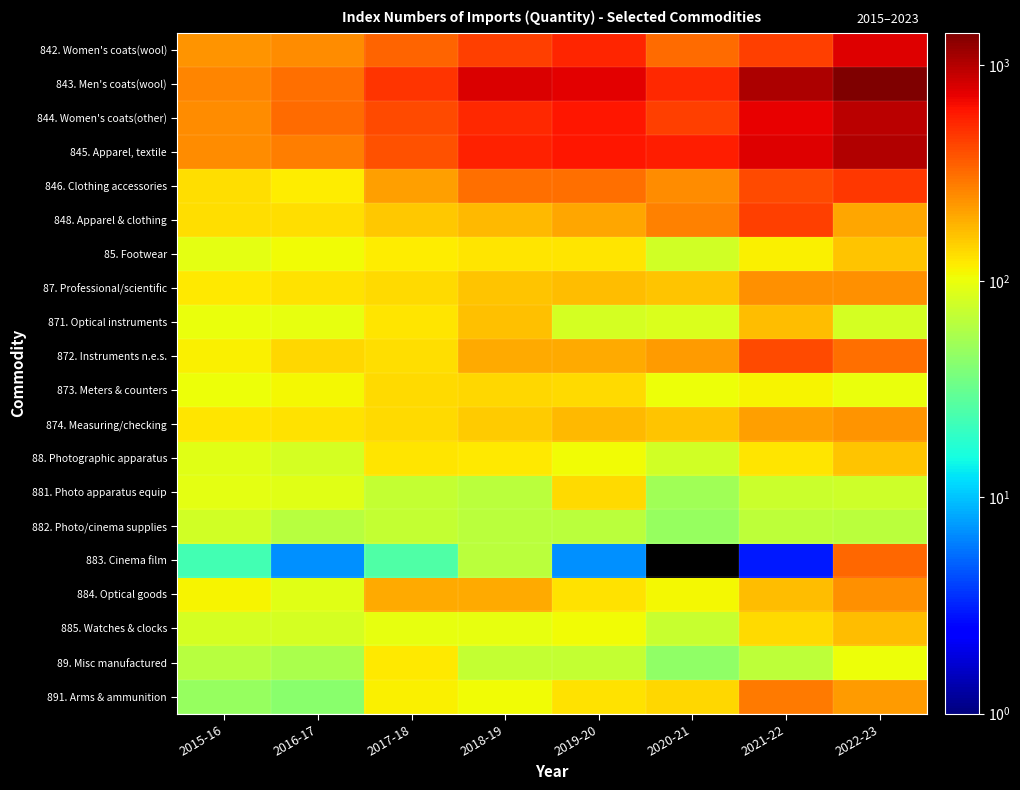

Rank the categories by 872. Instruments n.e.s. value from highest to lowest.

2021-22, 2022-23, 2020-21, 2019-20, 2018-19, 2016-17, 2017-18, 2015-16